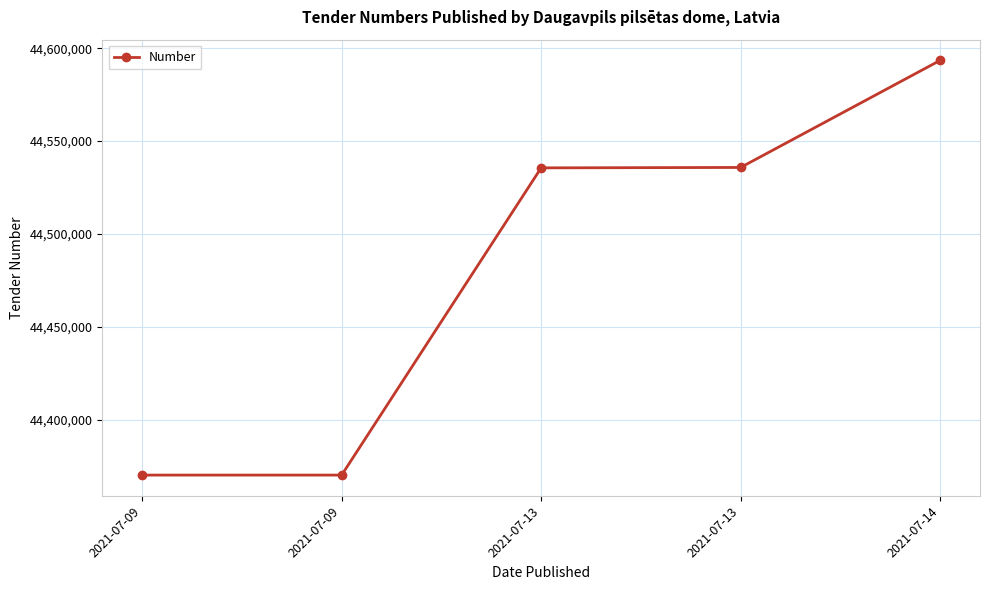

What value does the data have at 2021-07-09?

44370054